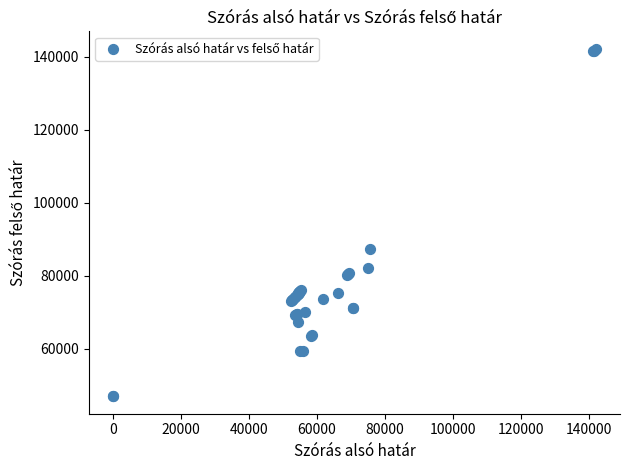

What Y value in the scatter plot is closest to 94543?

87367